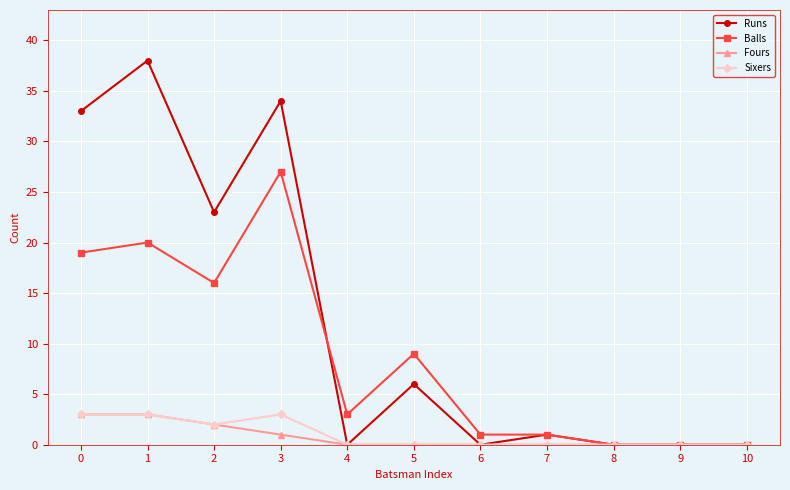

Is the value of Balls at 3 greater than the value of Sixers at 6?

Yes